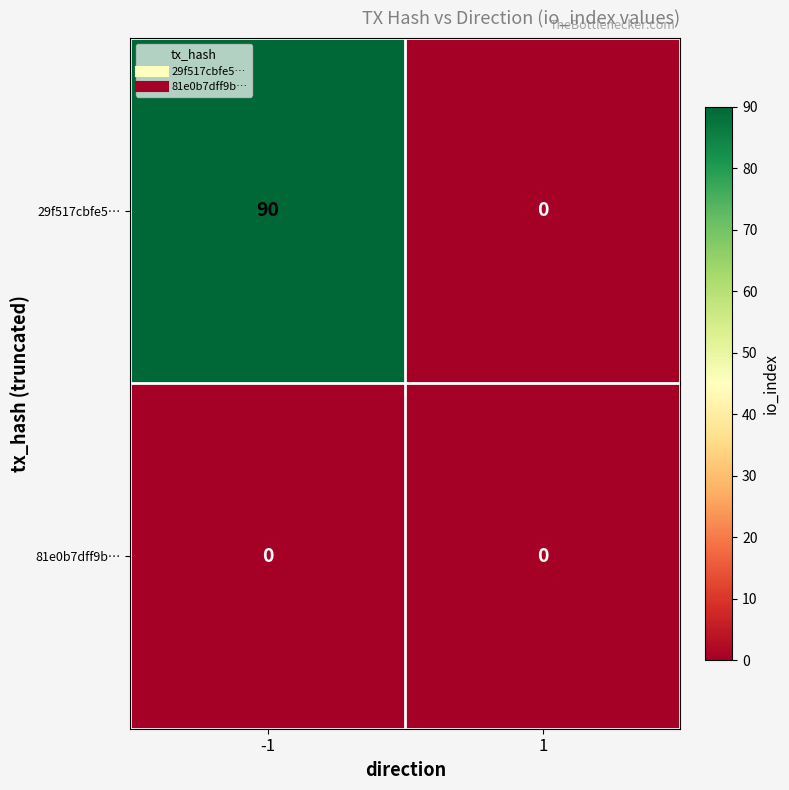

Which series has the largest range (max minus min)?

29f517cbfe5…